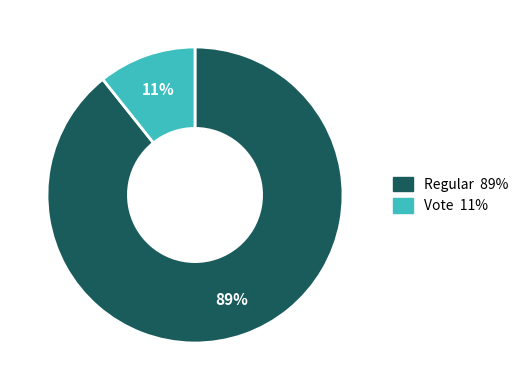

To the nearest percent, what percentage of the pie is Vote?

11%